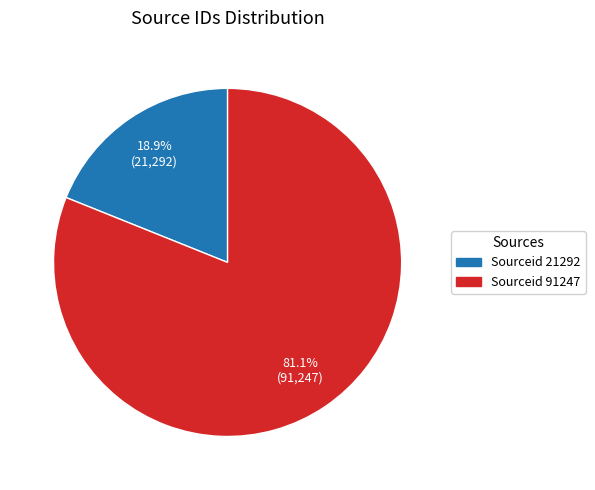

How many slices are in this pie chart?

2